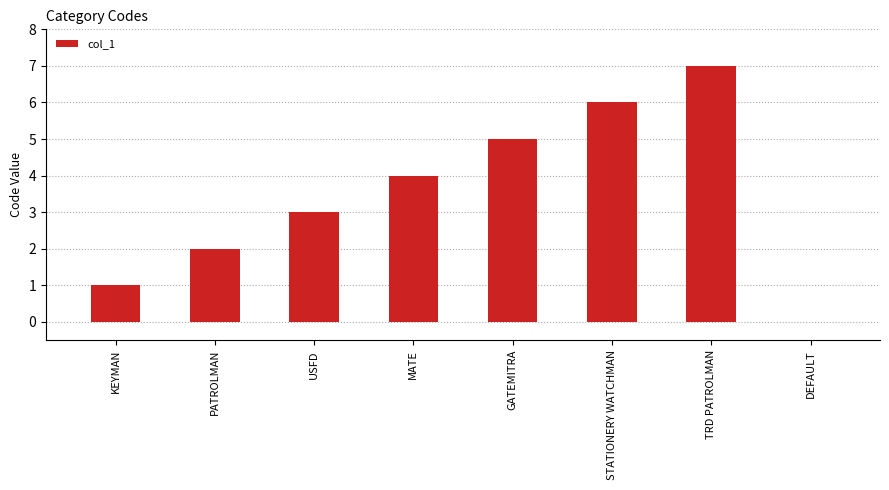

Approximately how many times larger is the value at STATIONERY WATCHMAN compared to MATE?

1.5